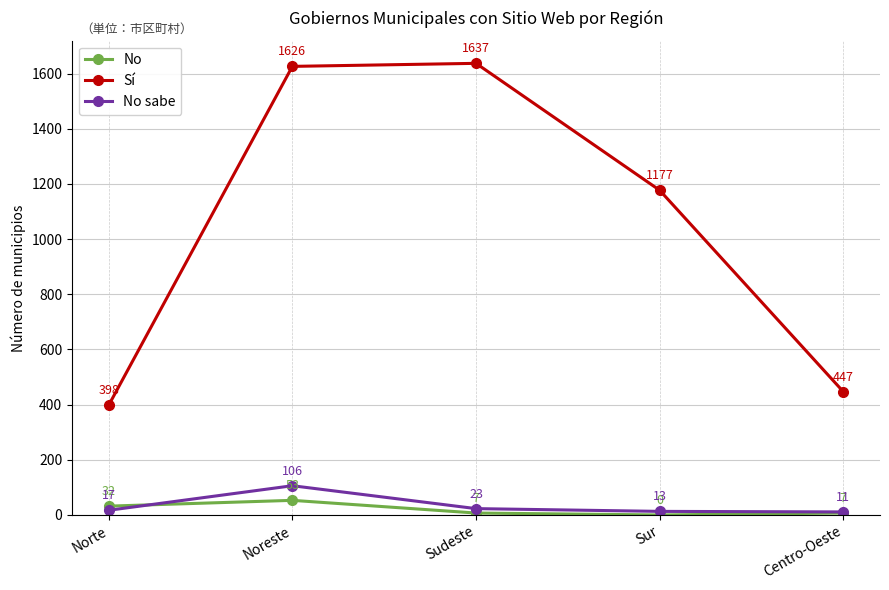

Between which two adjacent categories do No and No sabe first intersect?

Norte and Noreste